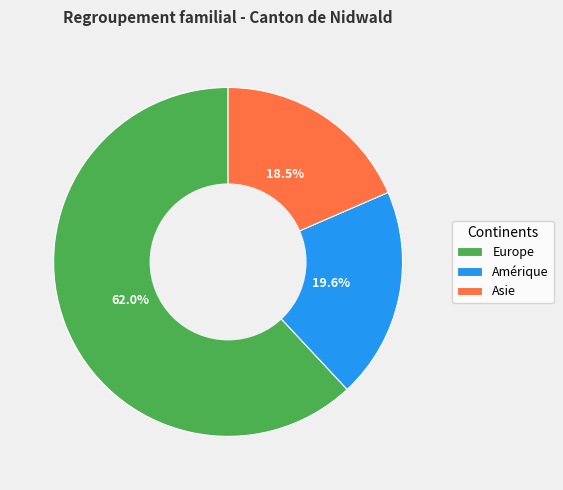

Which has a higher value, Amérique or Europe?

Europe